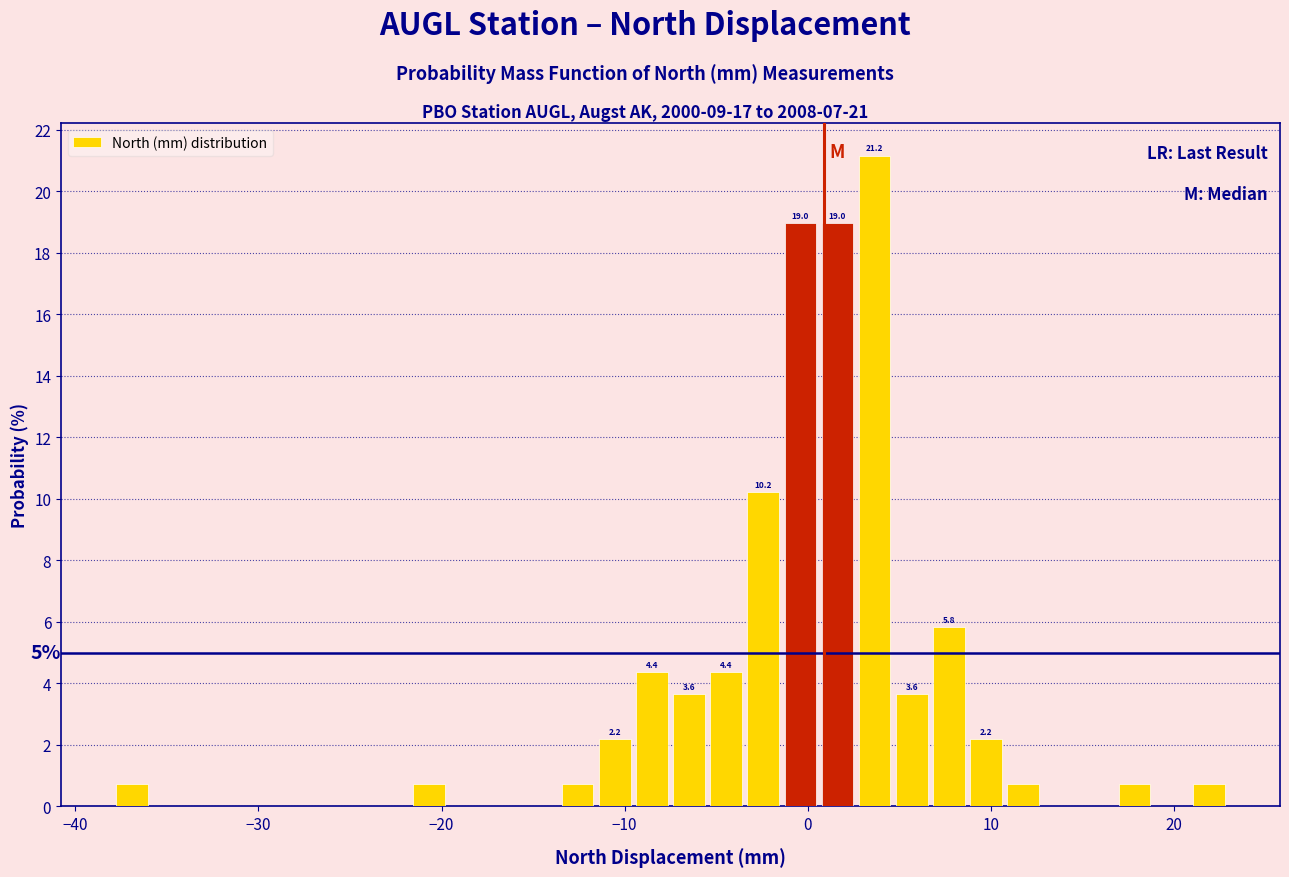

Around what value on the x-axis is the tallest bar? Give the approximate position of its centre, as read against the axis.

4